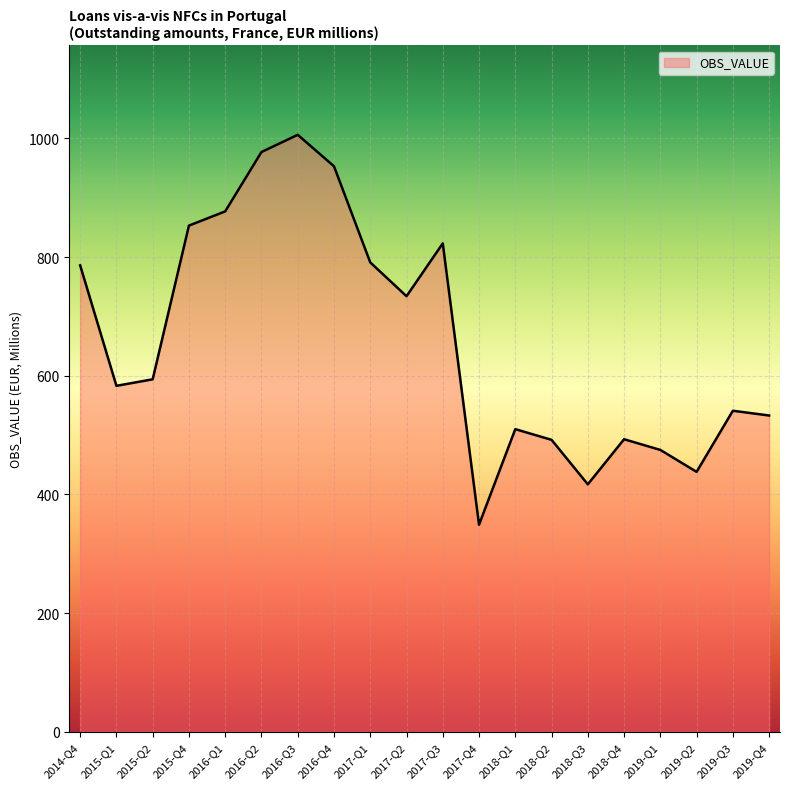

Where is the data nearest to the value 677?

2017-Q2